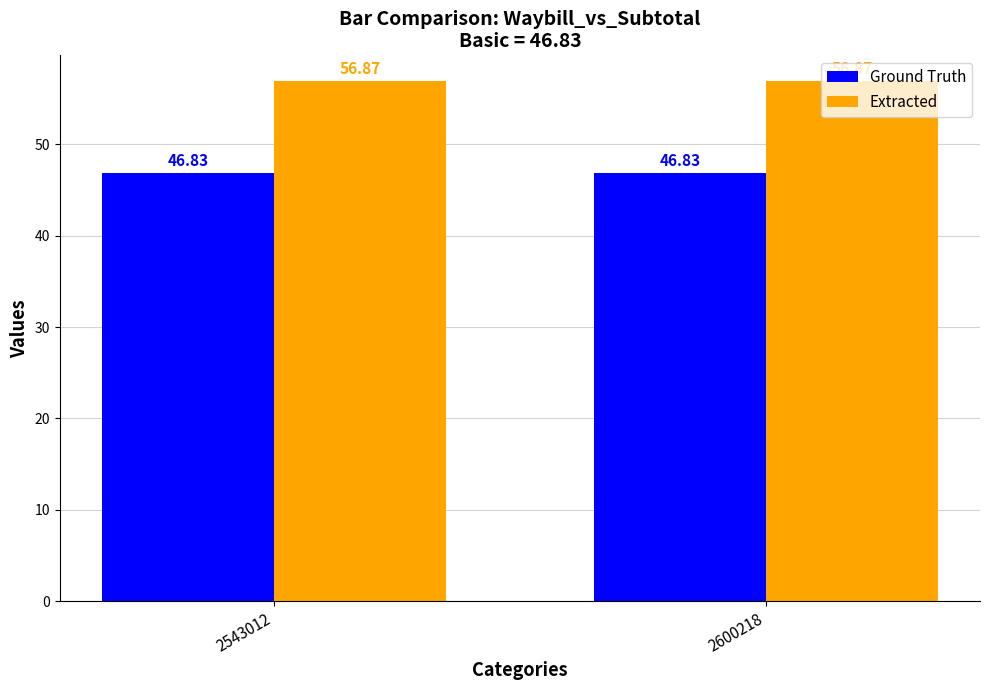

What is the lowest value of the Extracted series?

56.9